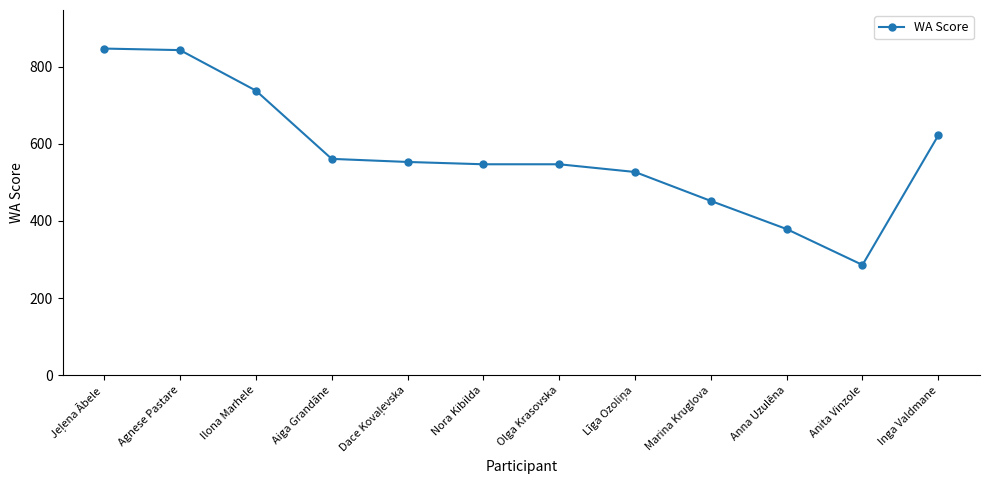

Which category has the lowest value across all series?

Anita Vinzole